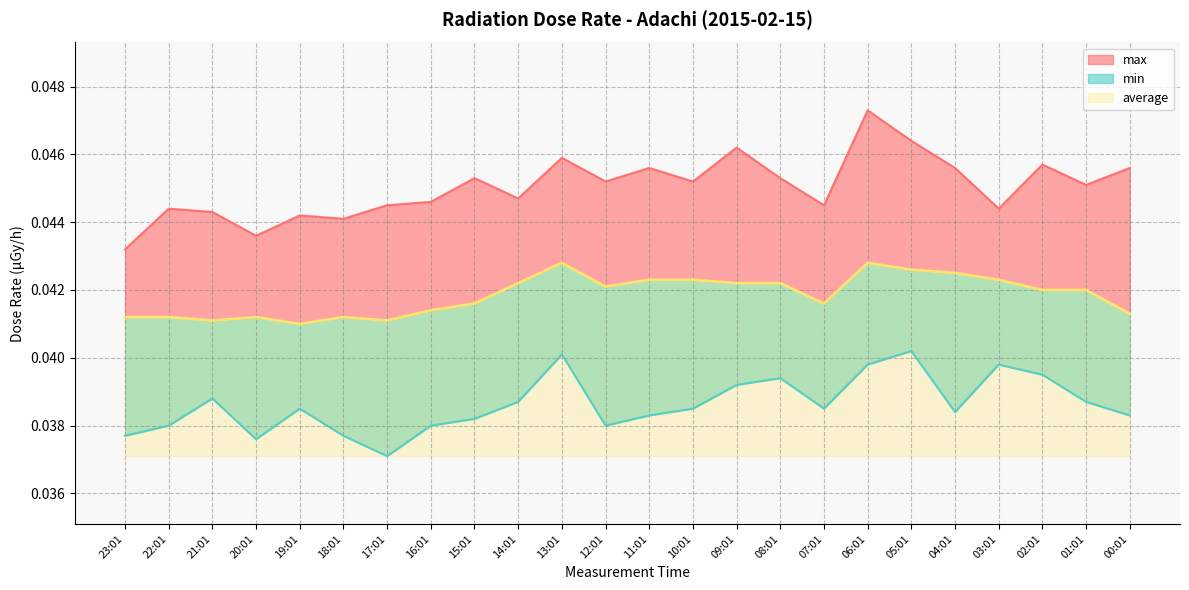

True or false: average has more than 2 points higher than both neighbors.

True